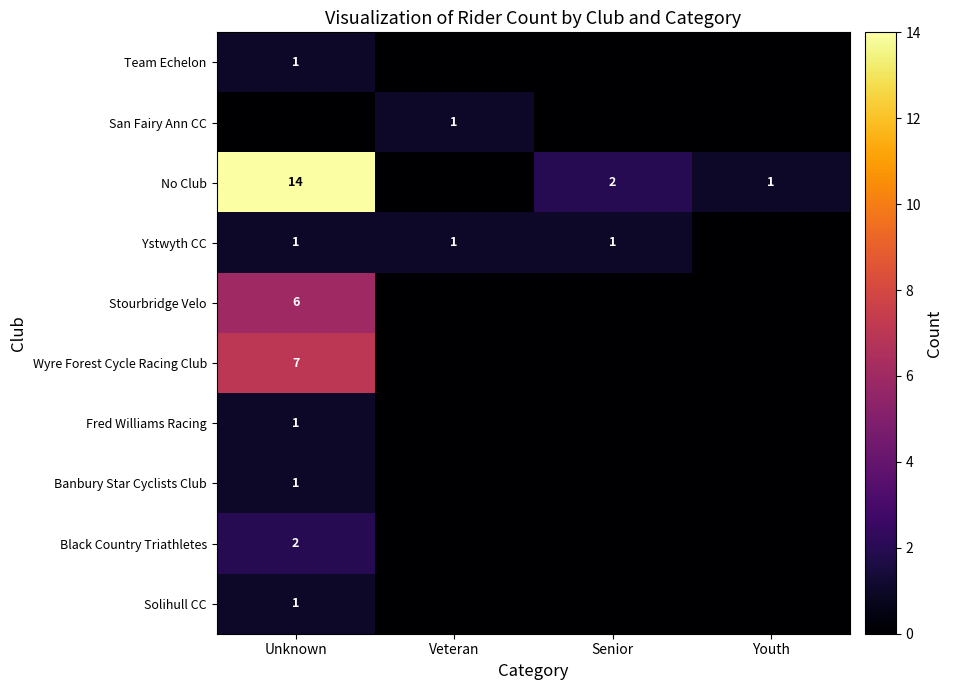

What is the difference between the highest and lowest values at Youth?

1